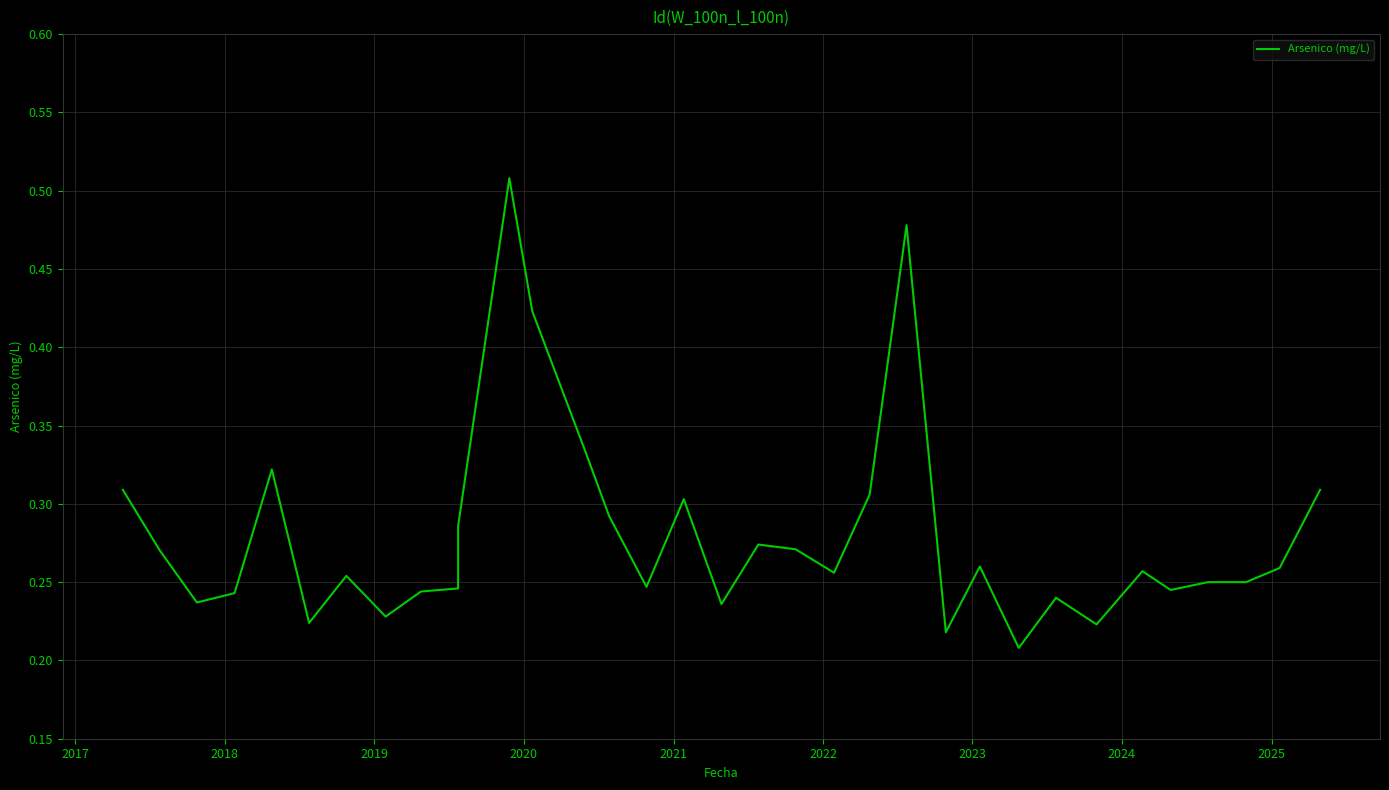

True or false: the data has more than 0 interior local peaks.

True